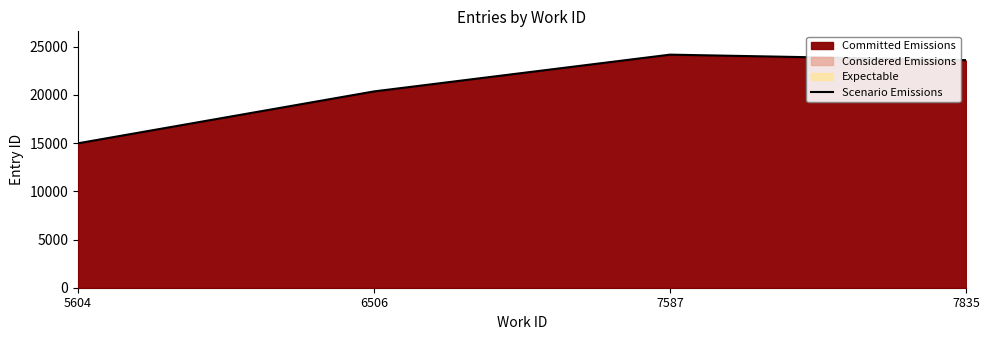

Count the number of categories in the chart.

4